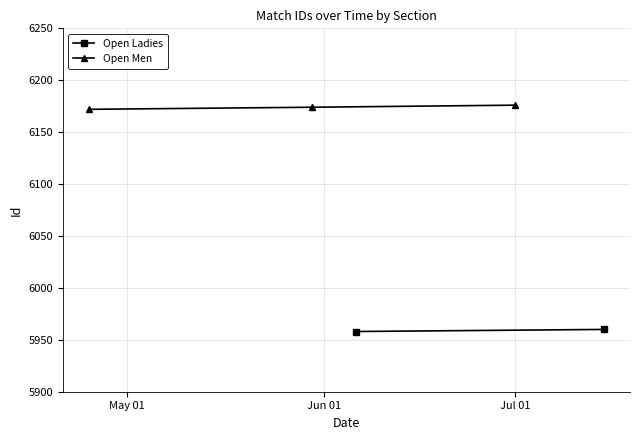

What is the value of the Open Men point at the 2nd from the left?

6174